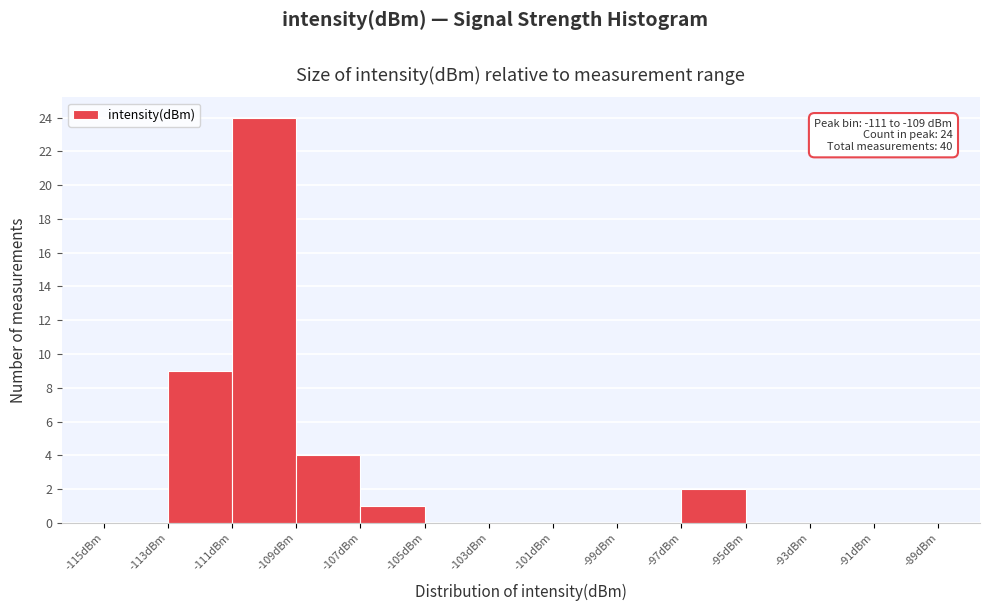

Which range on the x-axis has the tallest bar?

-111 to -109